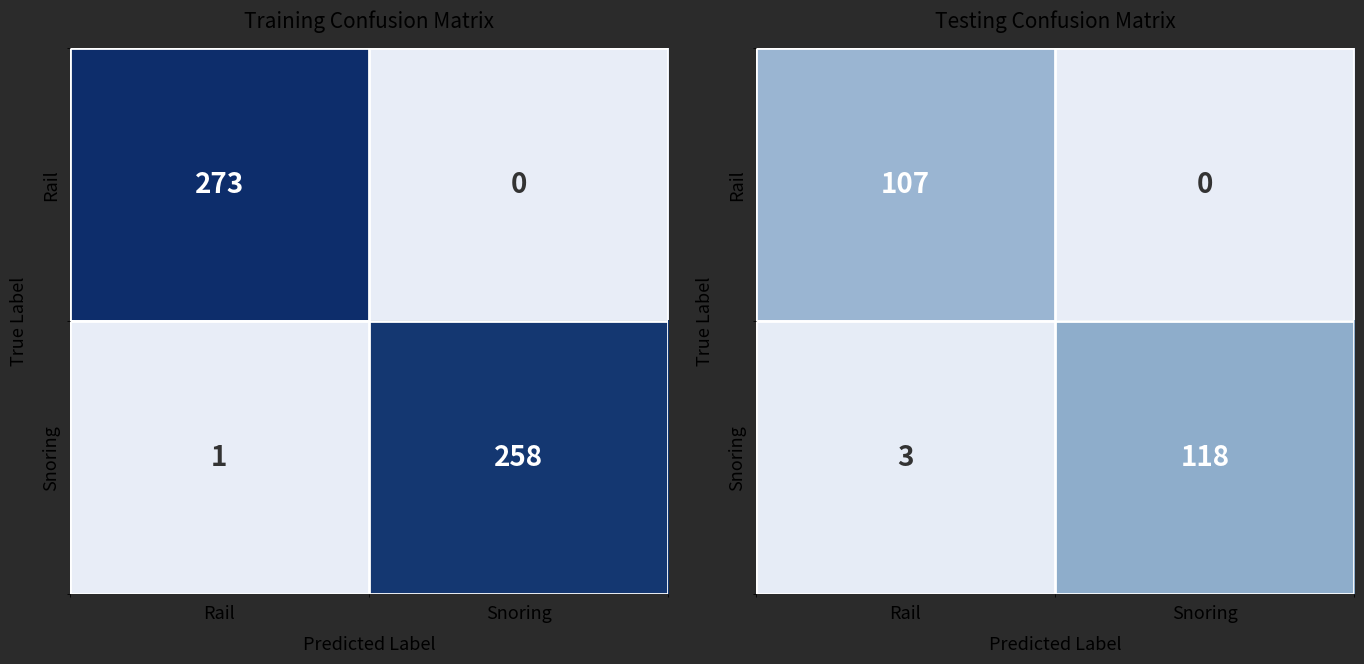

The Rail series shows 107 at Rail. True or false?

True